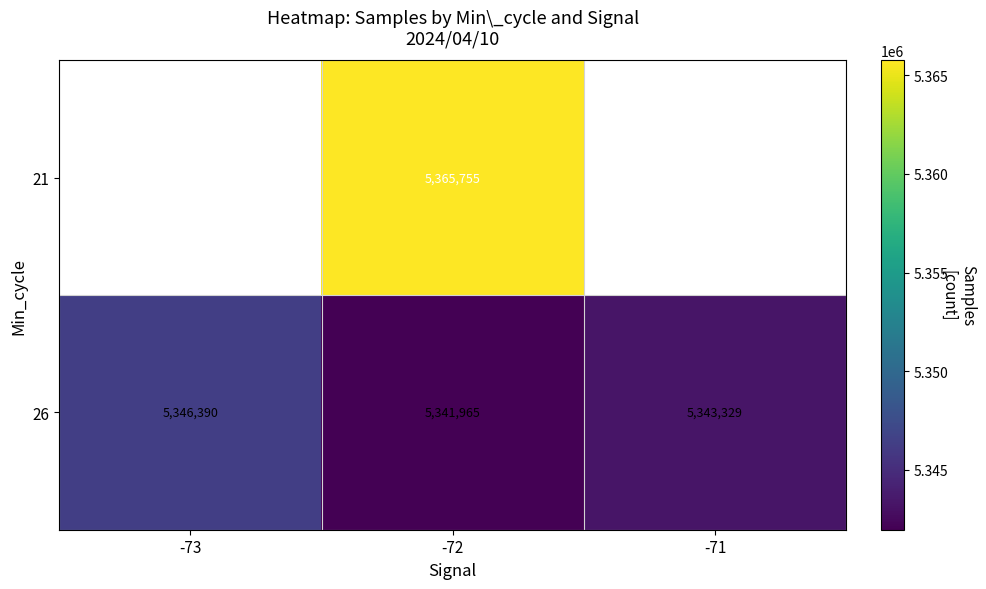

Is the value of 21 at -72 greater than the value of 26 at -73?

Yes